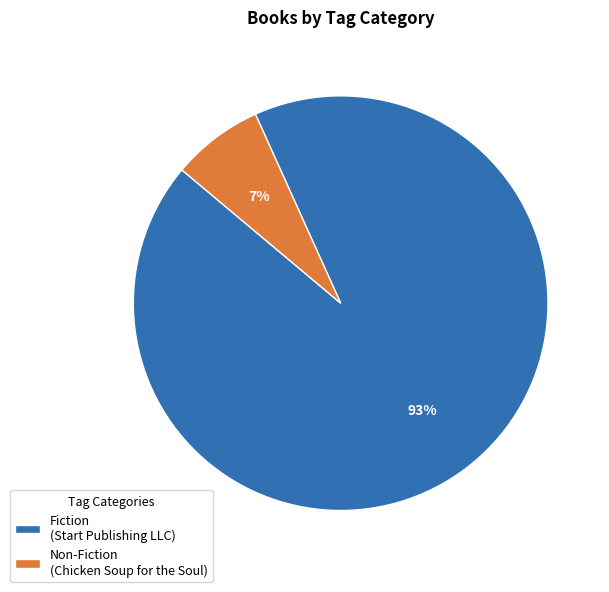

Between Non-Fiction (Chicken Soup for the Soul) and Fiction (Start Publishing LLC), which is larger?

Fiction (Start Publishing LLC)